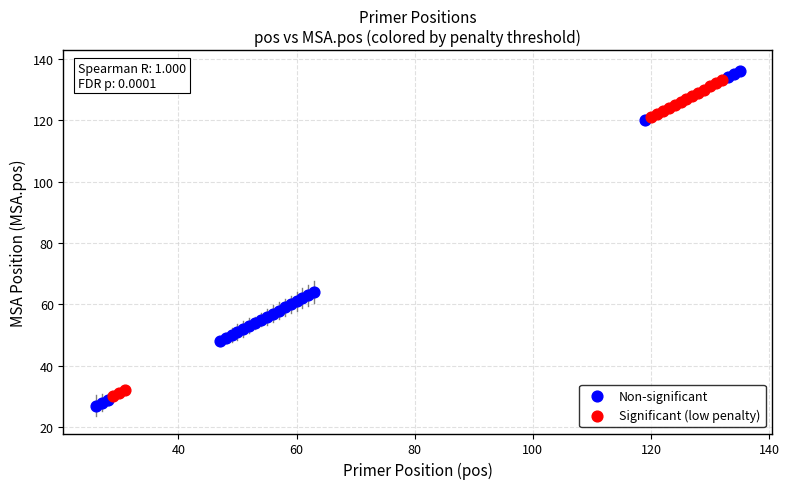

What are all the series names shown in the legend?

Non-significant, Significant (low penalty)